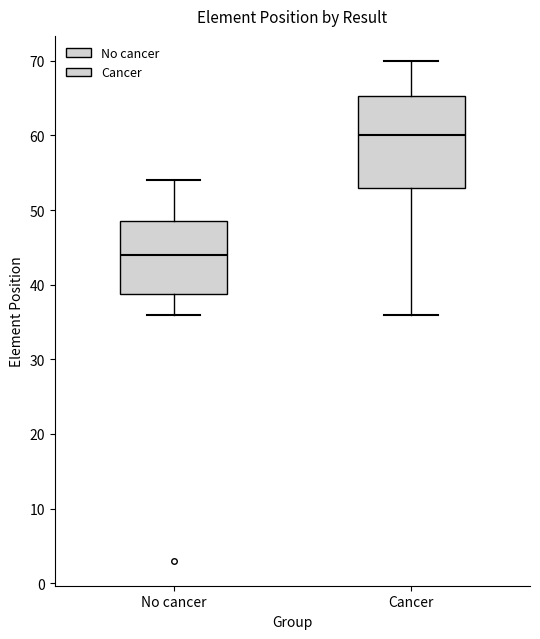

Reading left to right, transcribe this box plot: for each box, give where its median line is, the range the box spans, and where its two whiskers end, as read against the y-axis. The values are not printed on the chart, so give them approximately, as read against the axis.

No cancer: median 44, box 39 to 49, whiskers 36 to 54
Cancer: median 60, box 53 to 65, whiskers 36 to 70